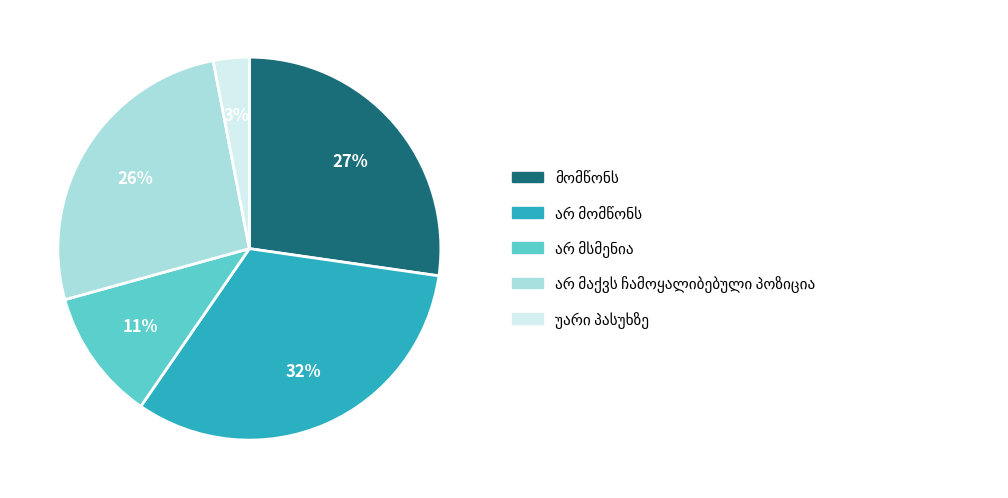

Does any single category account for the majority?

No